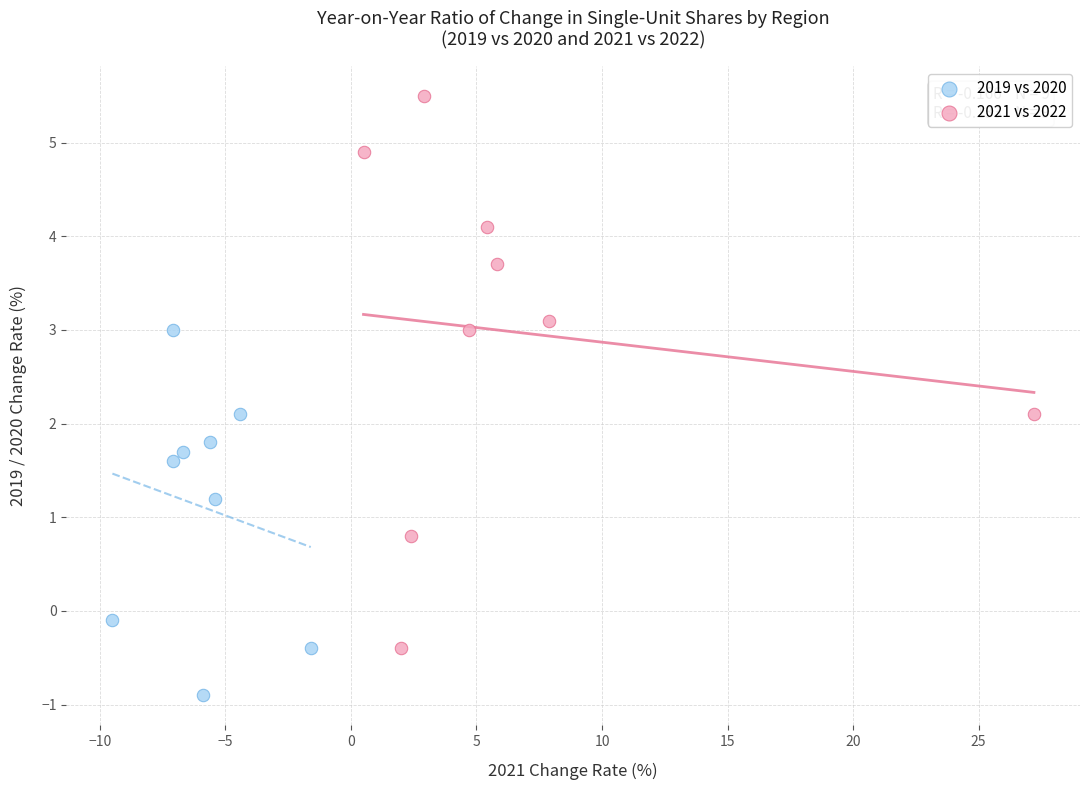

Which series reaches the minimum Y coordinate?

2019 vs 2020